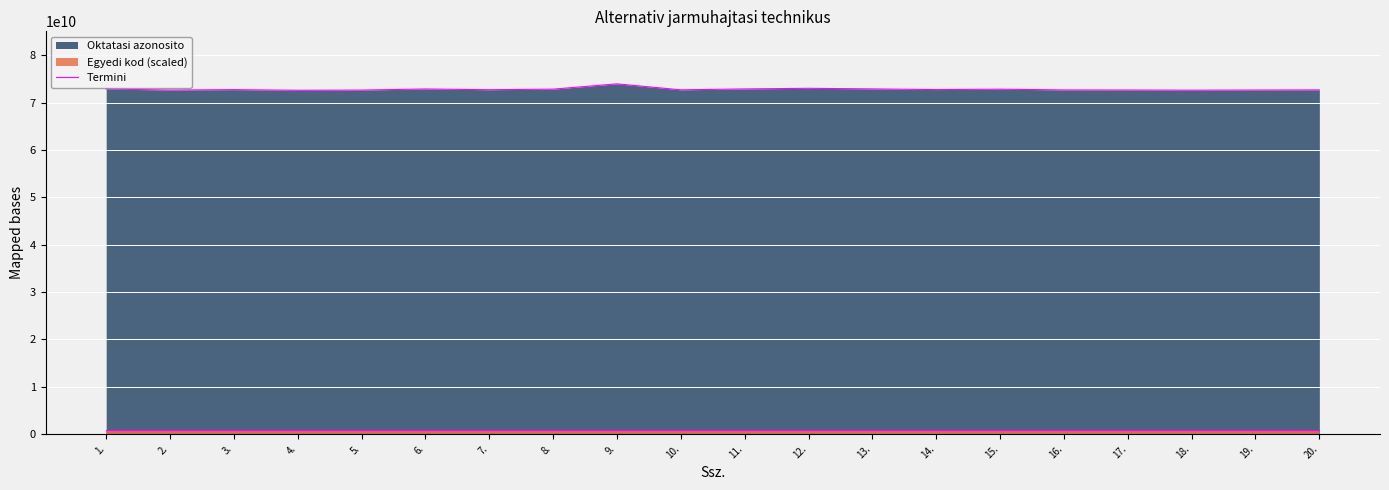

Which has a higher value, 2. or 19.?

19.